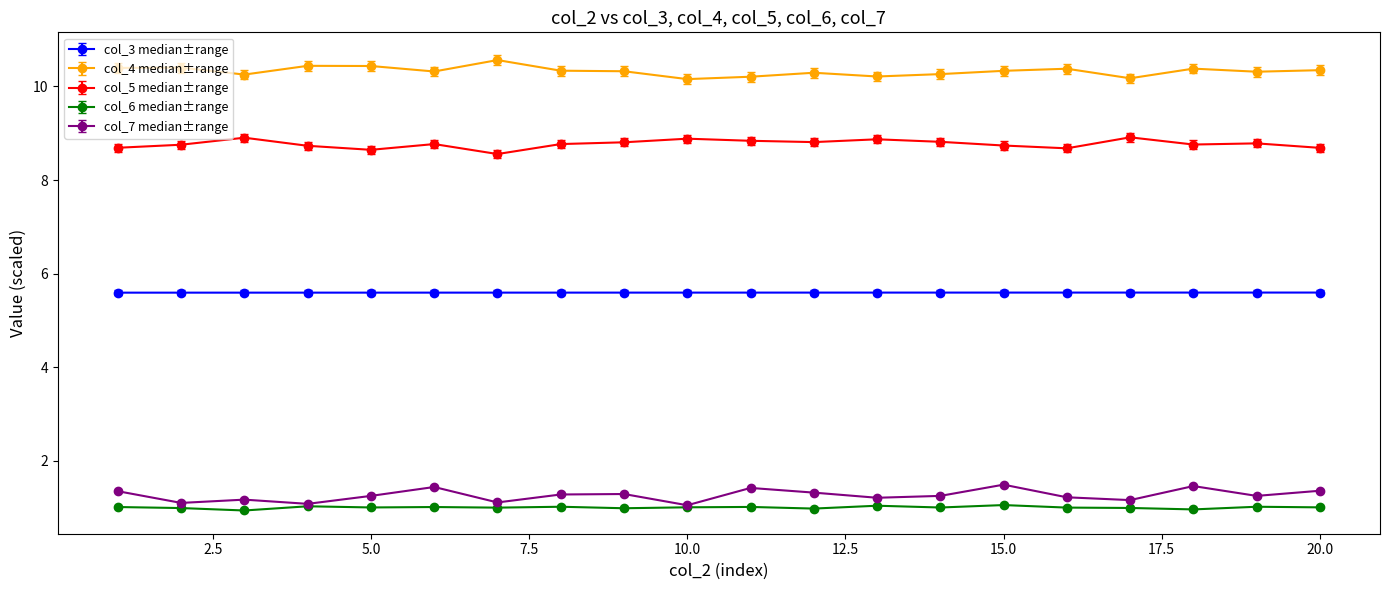

What is the value of the col_6 median±range point at the 8th from the left?

1.0